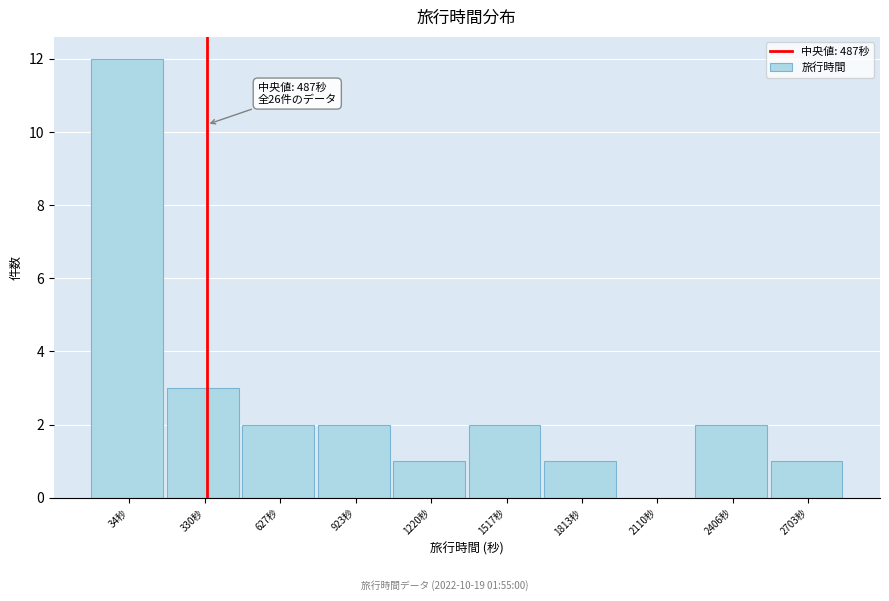

Reading right to left, list all the values displayed in this chart.

2703秒=1	2406秒=2	2110秒=0	1813秒=1	1517秒=2	1220秒=1	923秒=2	627秒=2	330秒=3	34秒=12